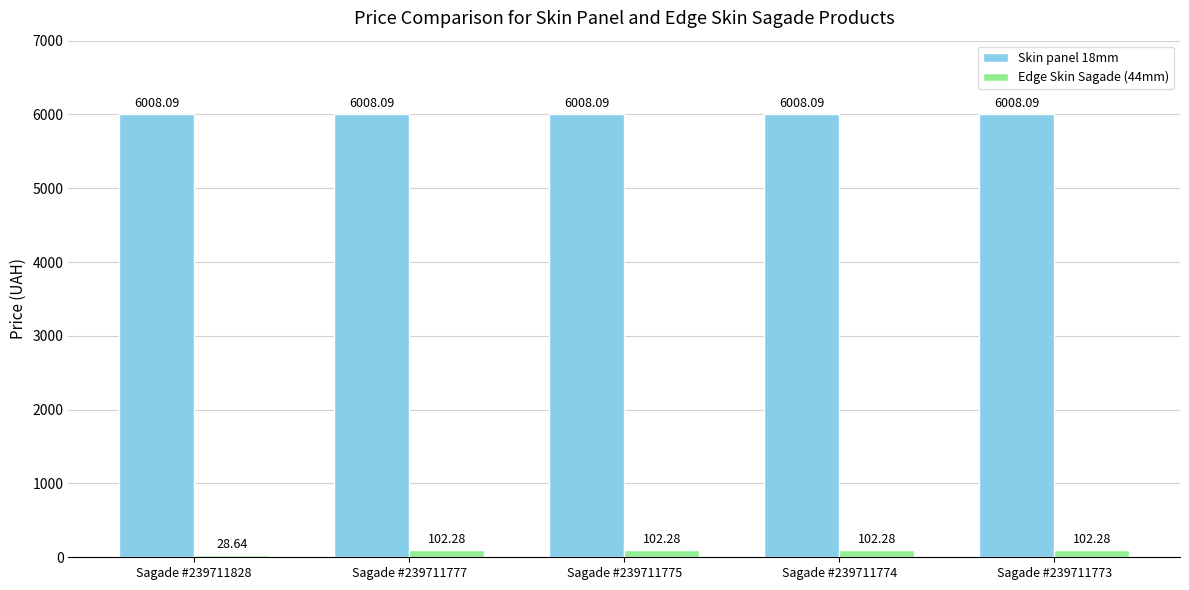

Which series changed the most between Sagade #239711828 and Sagade #239711775?

Edge Skin Sagade (44mm)